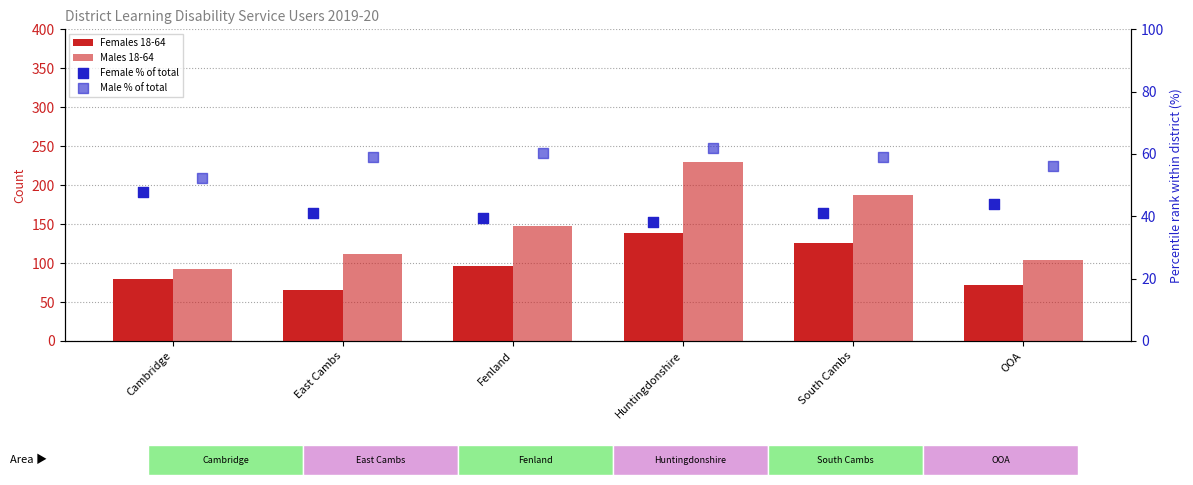

Which series has the largest total across all categories?

Males 18-64